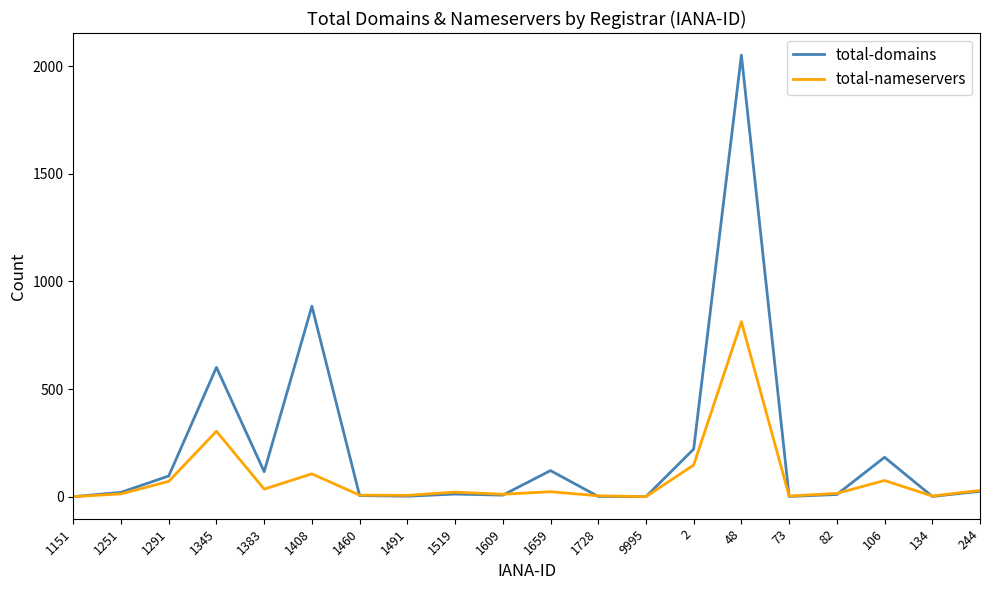

True or false: total-domains has a value of 885 at 1408.

True